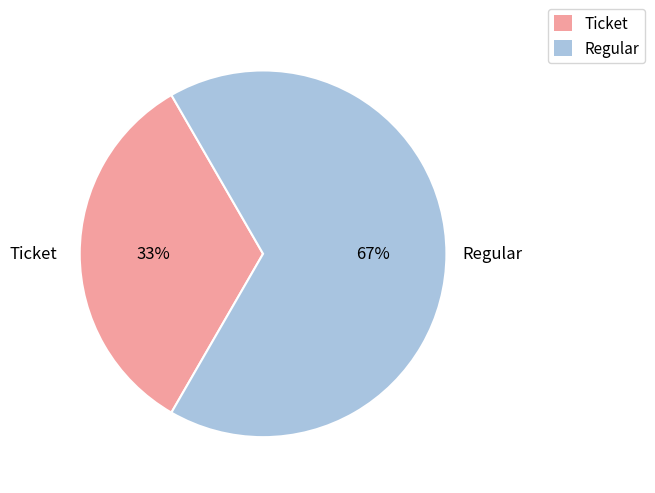

Is there a majority slice in this chart?

Yes